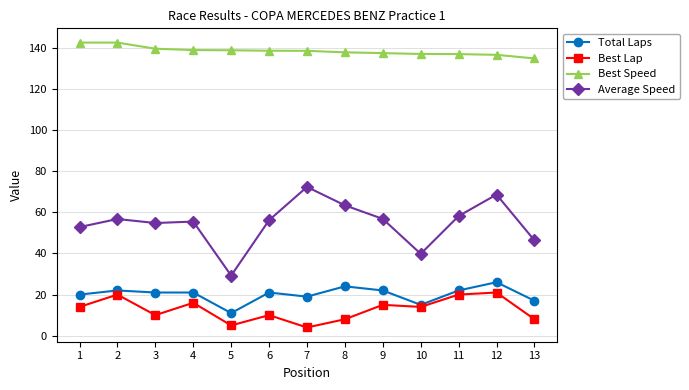

True or false: Average Speed and Best Speed intersect in this chart.

False